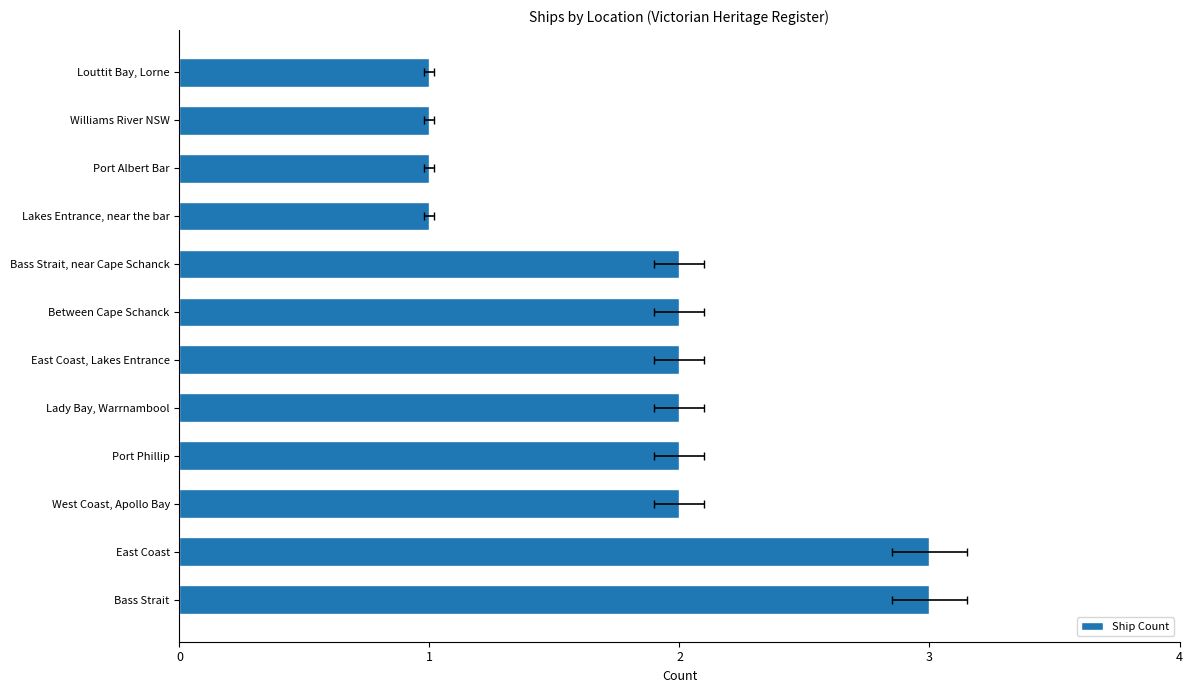

What is the ratio of the value at Williams River NSW to the value at Louttit Bay, Lorne?

1.0